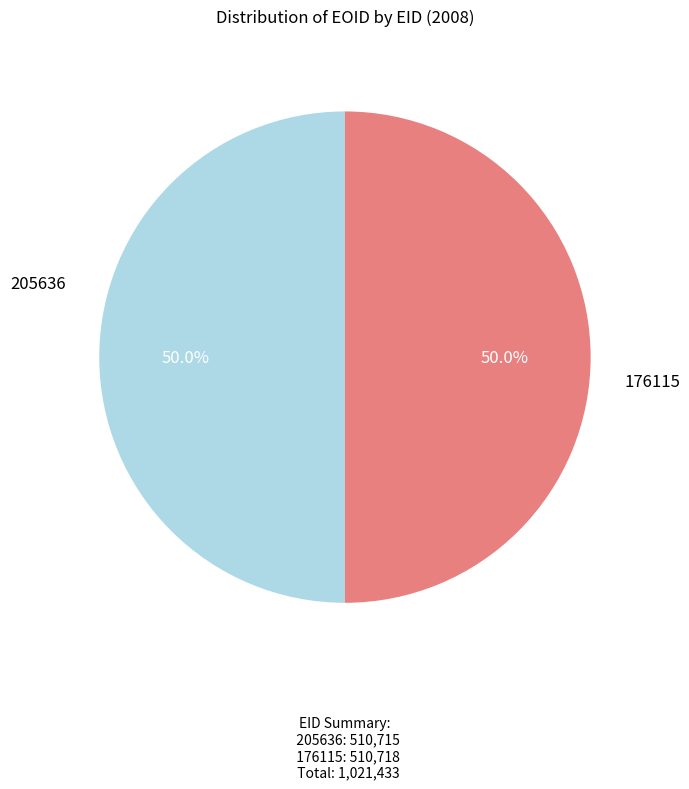

To the nearest percent, what portion does 176115 represent?

50%